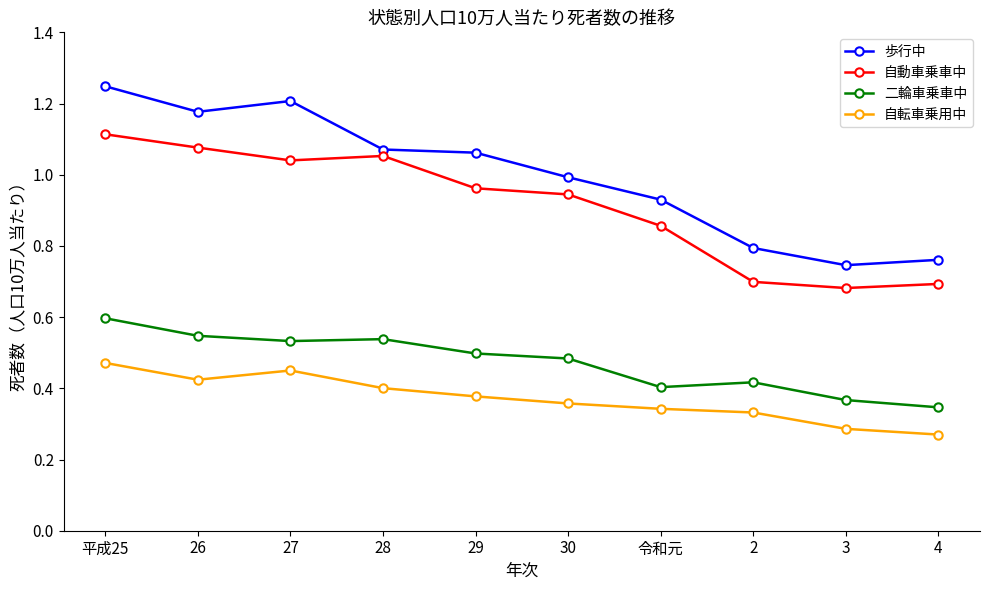

How many data points in 歩行中 are less than 1?

5